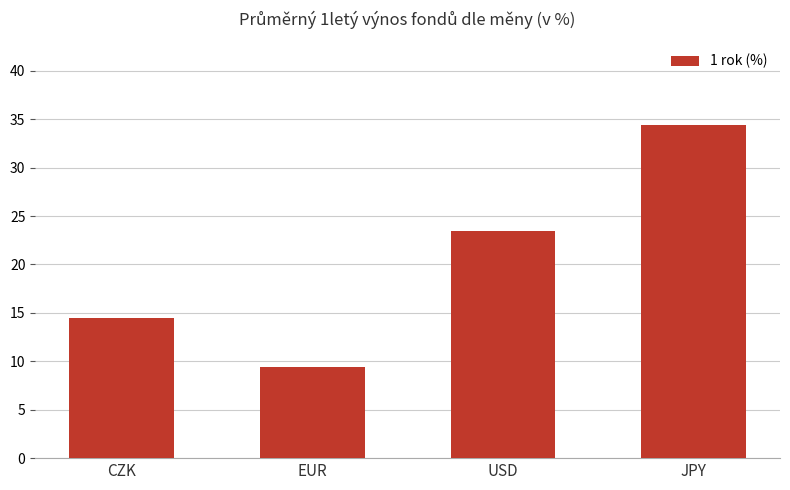

Reading right to left, what are all the values shown in this chart?

JPY=34.4	USD=23.4	EUR=9.4	CZK=14.5